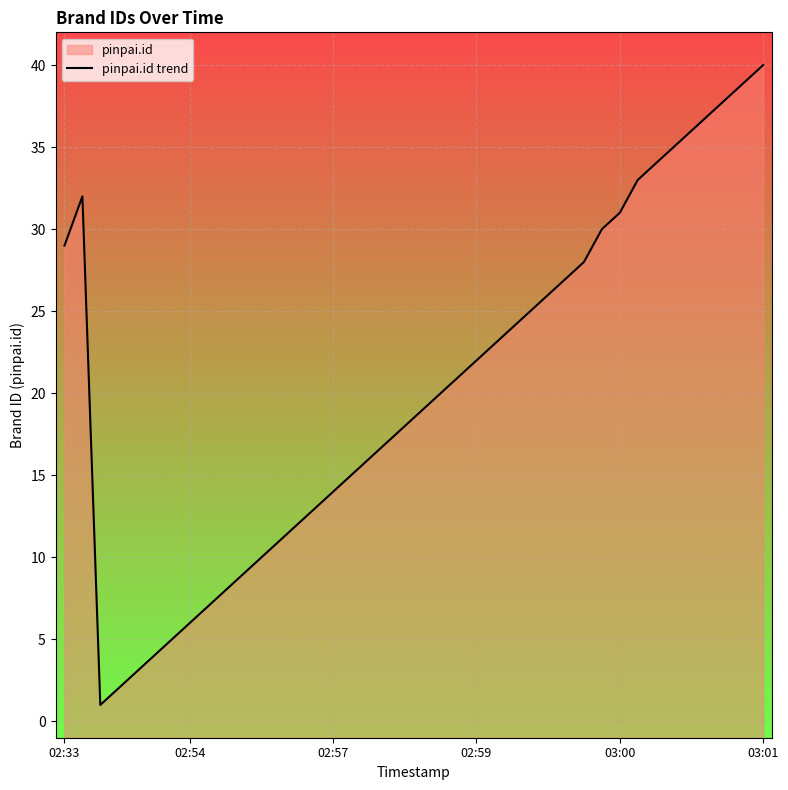

What is the difference between the maximum and minimum values?

39